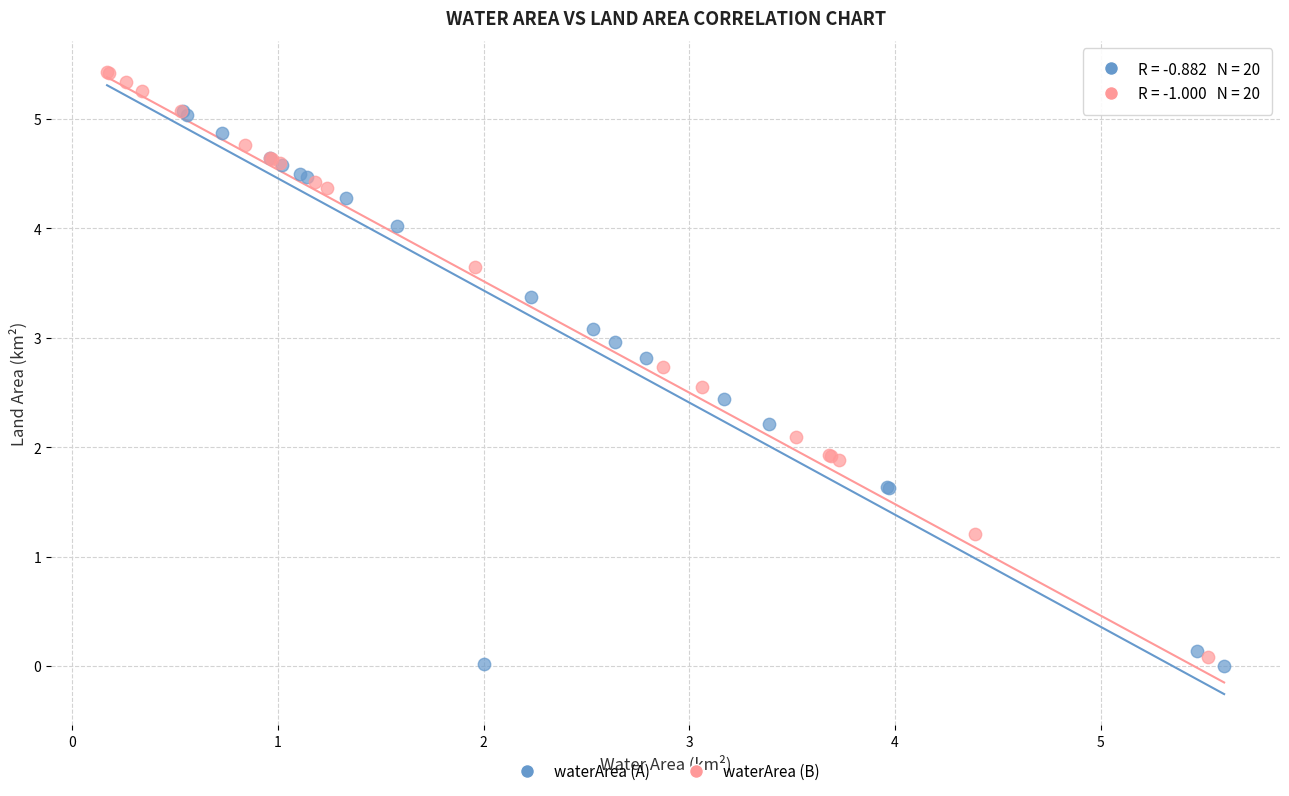

Which series contains the highest Y value?

waterArea (B)